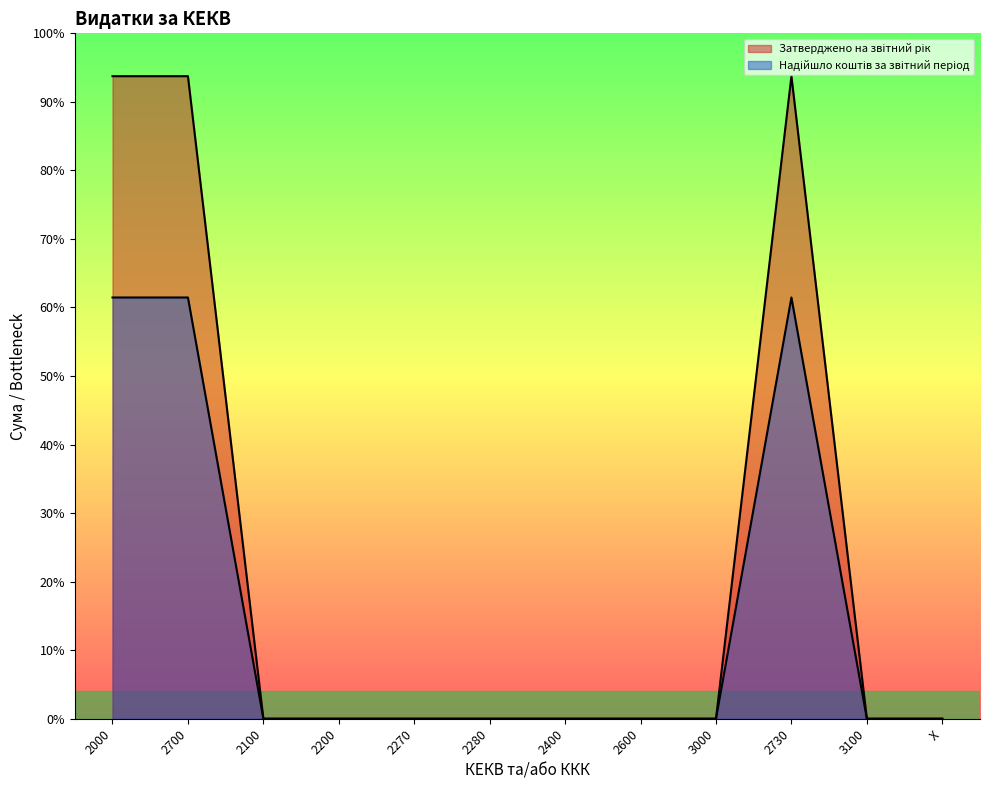

Is the value of Затверджено на звітний рік at 2280 greater than the value of Надійшло коштів за звітний період at 2400?

No